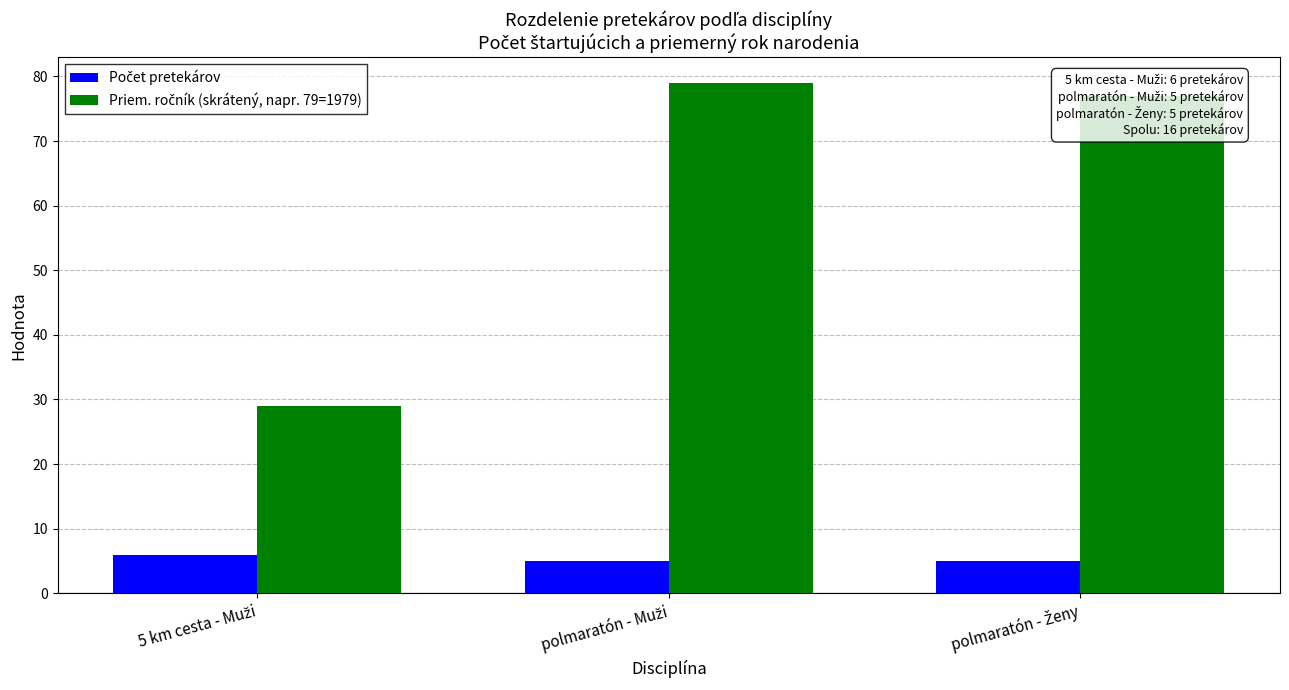

At how many categories does at least one series exceed 13?

3